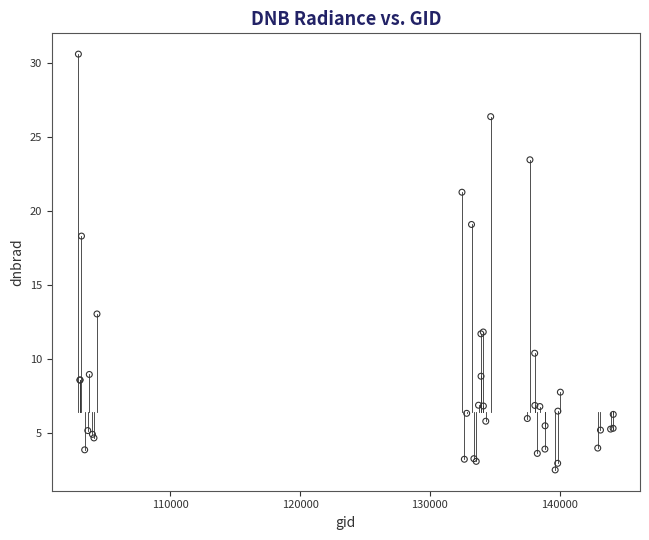

What Y value in the scatter plot is closest to 16?

18.3